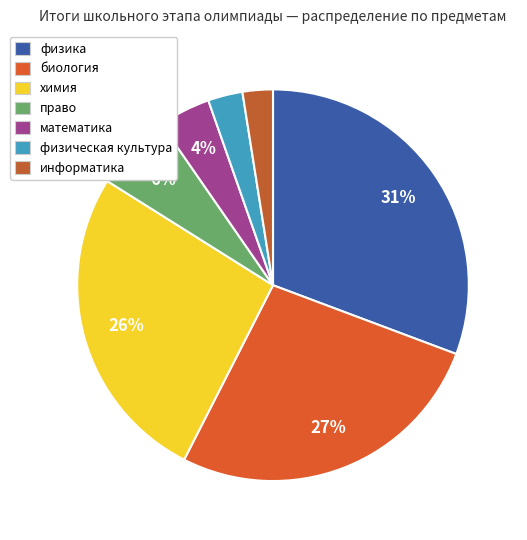

What percentage do биология and физика together represent?

57.5%